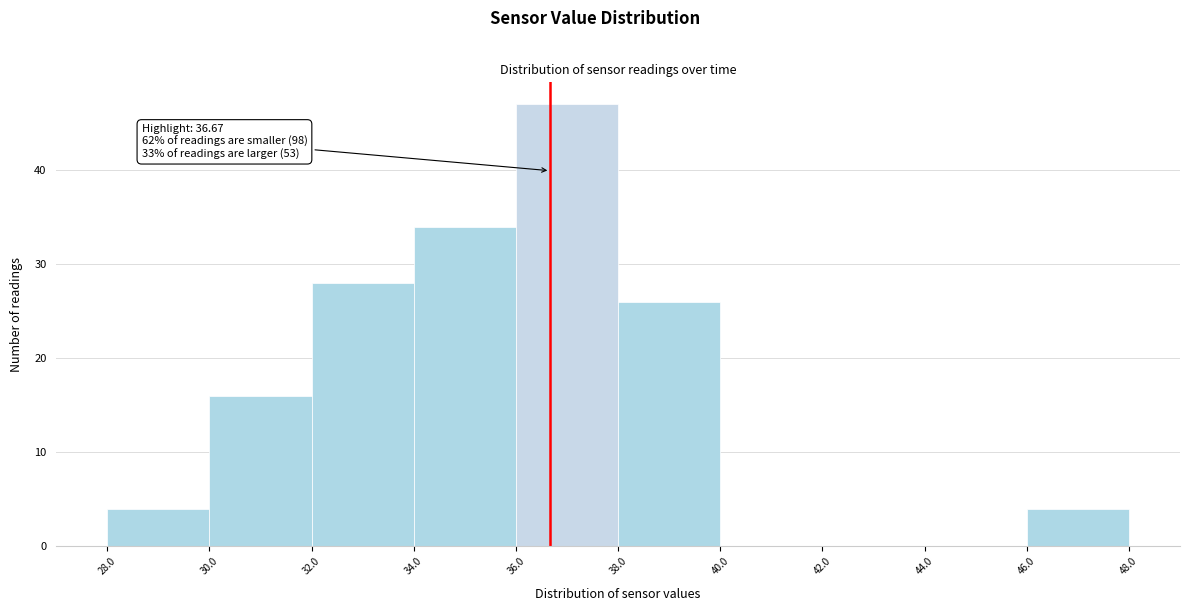

Over which range of the x-axis is the bar tallest?

36.0 to 38.0